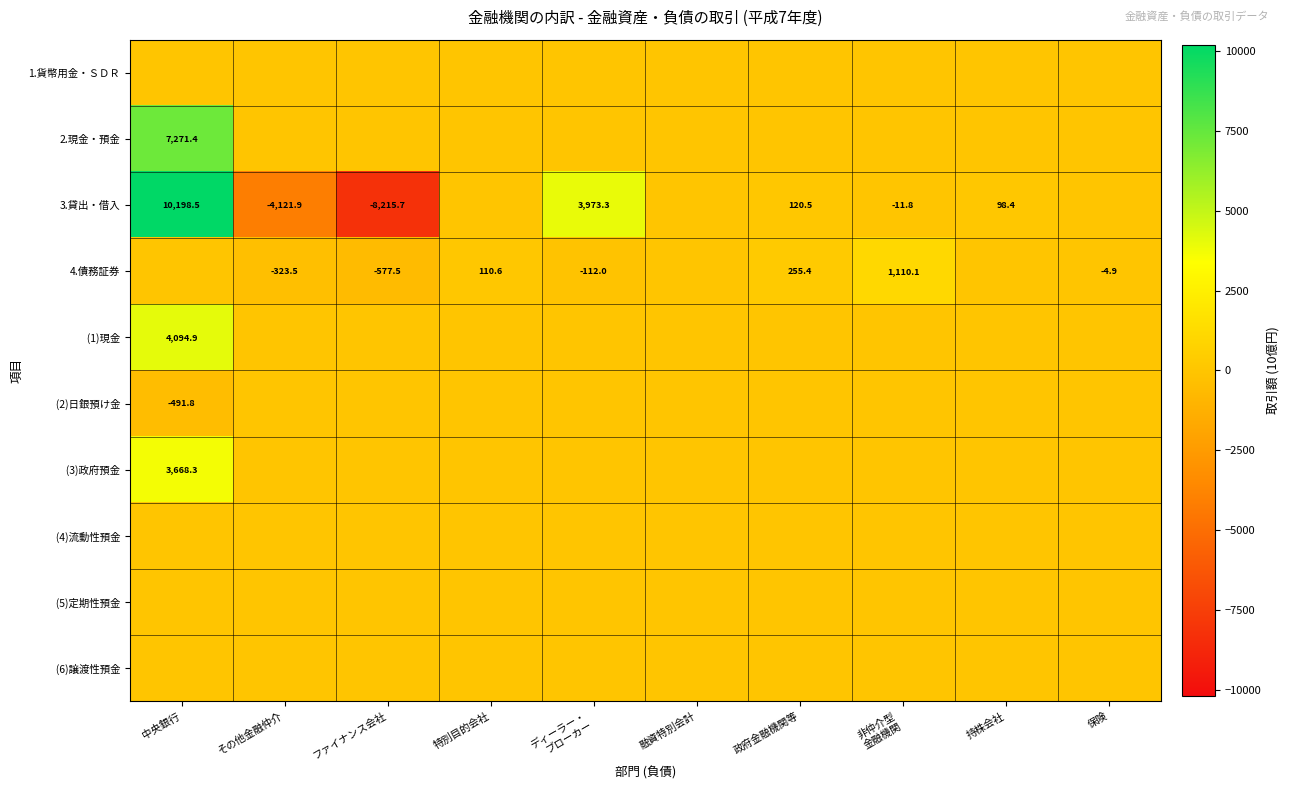

What is the total value across all series at 保険?

-4.9